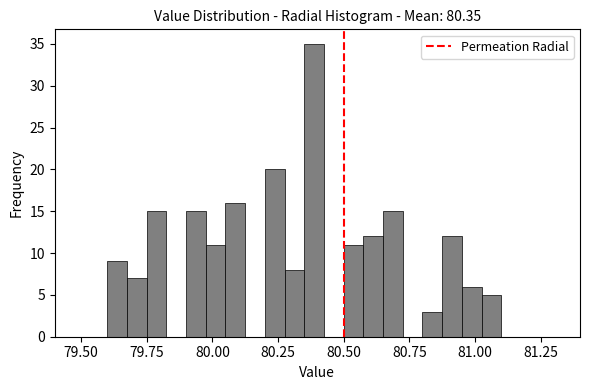

Read against the x-axis, roughly where is the centre of the tallest bar?

80.40